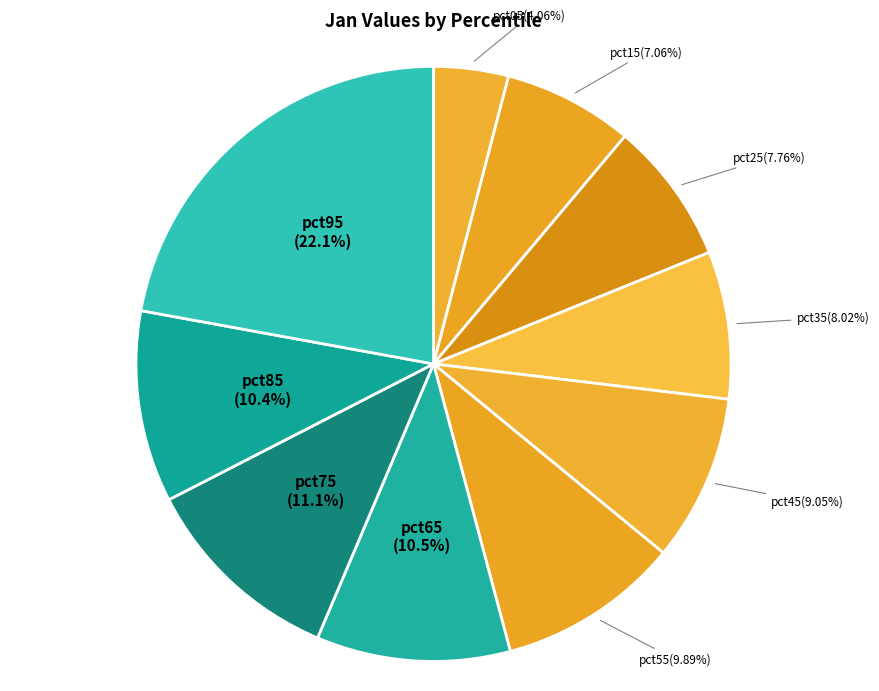

To the nearest percent, what is the difference between the pct05 and pct85 slice percentages?

6%